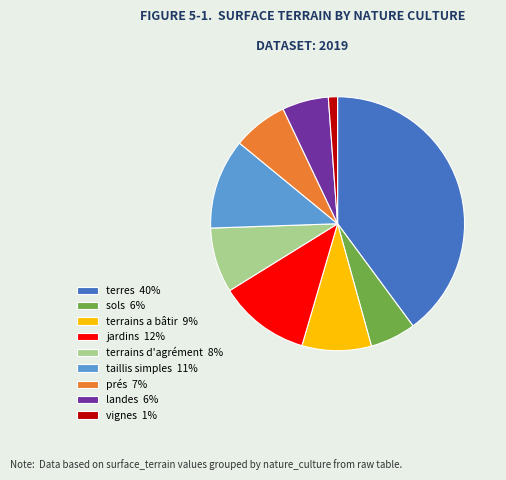

Is the sum of jardins 12% and terrains d'agrément 8% greater than half?

No